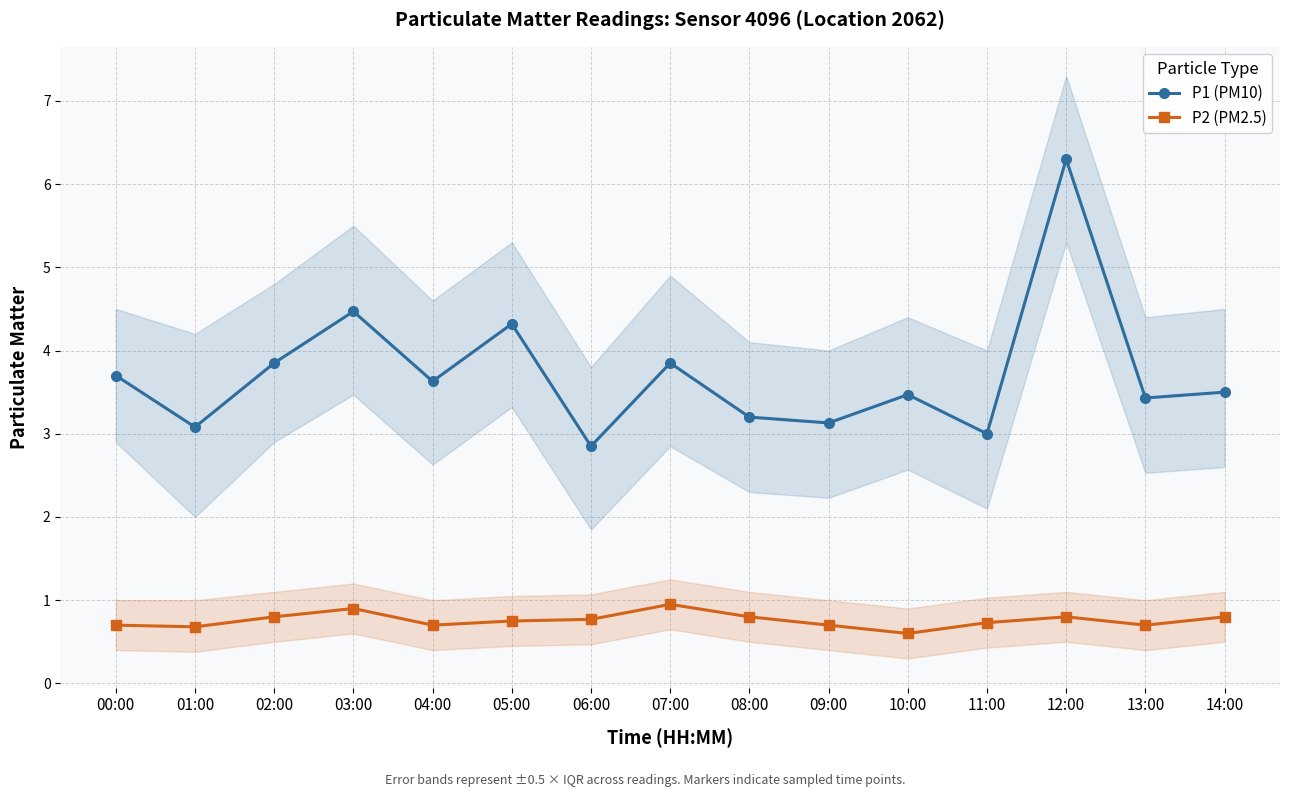

At which category is the sum across all series the highest?

12:00